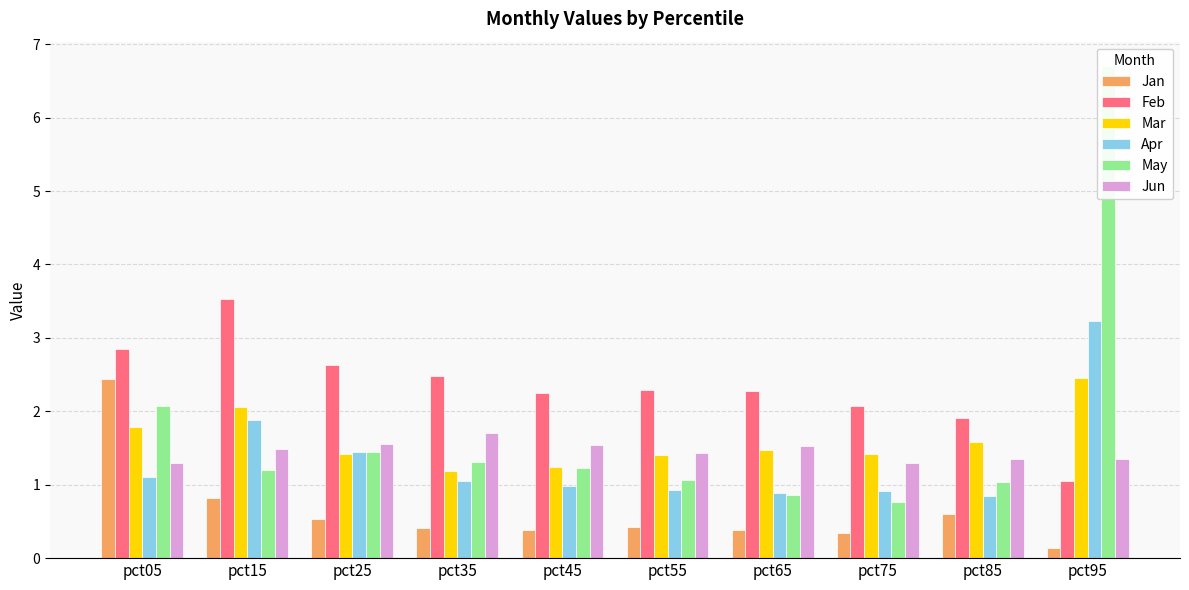

What is the spread (max minus min) of values at pct65?

1.9